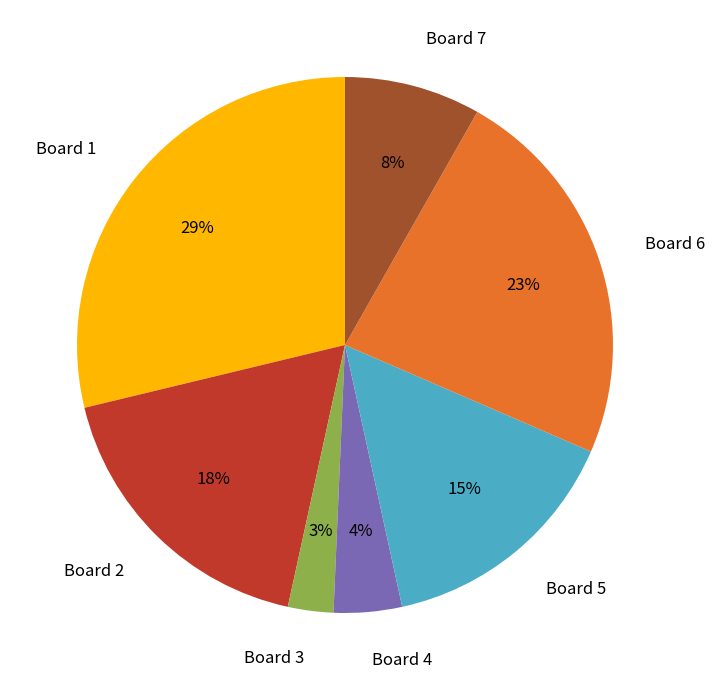

What is the ratio of the value at Board 1 to the value at Board 5?

1.9